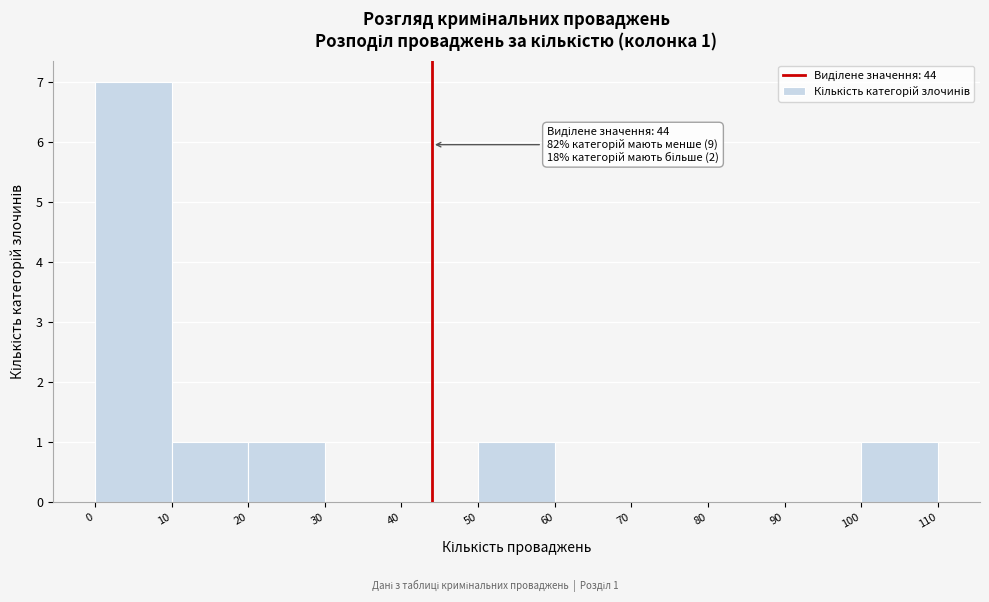

Over which range of the x-axis is the bar tallest?

0 to 10